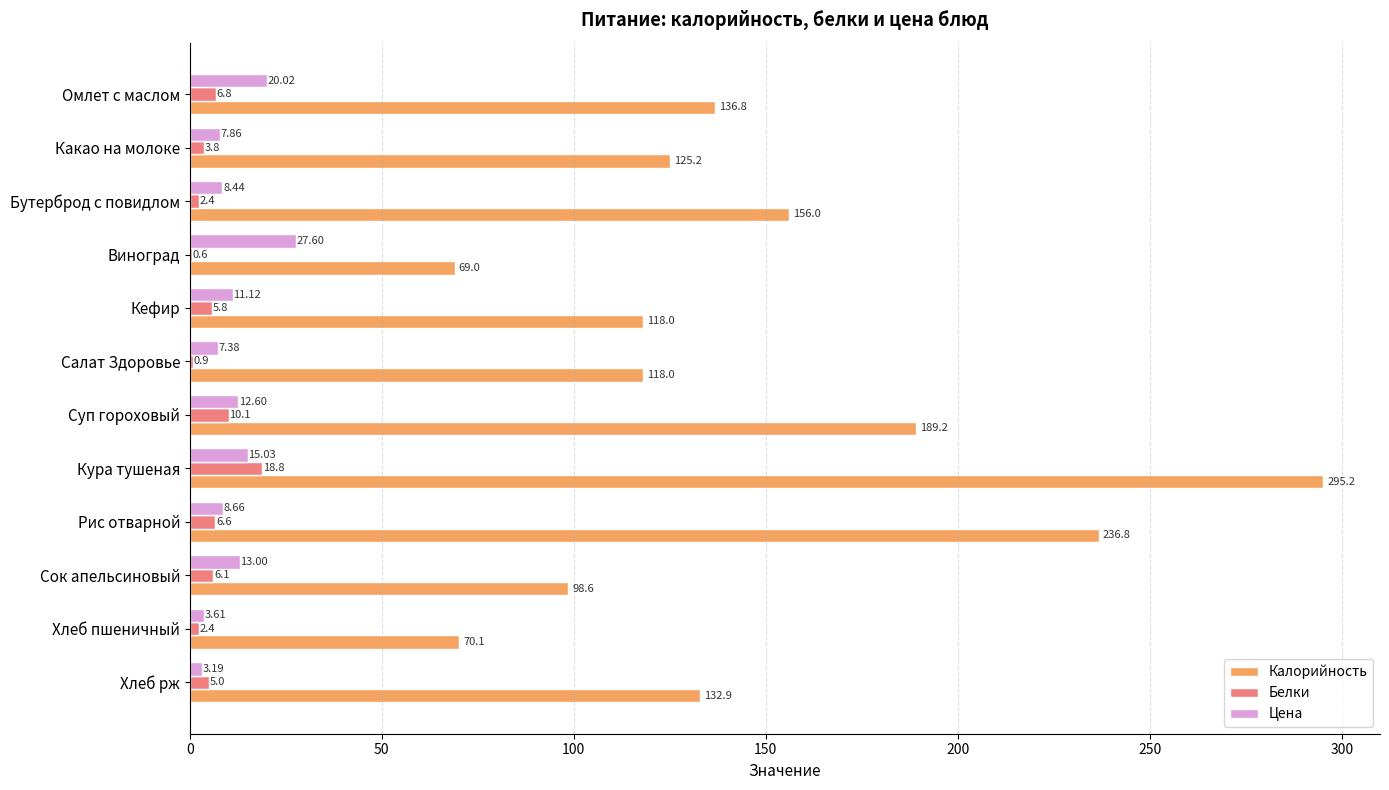

Which series has the largest total across all categories?

Калорийность